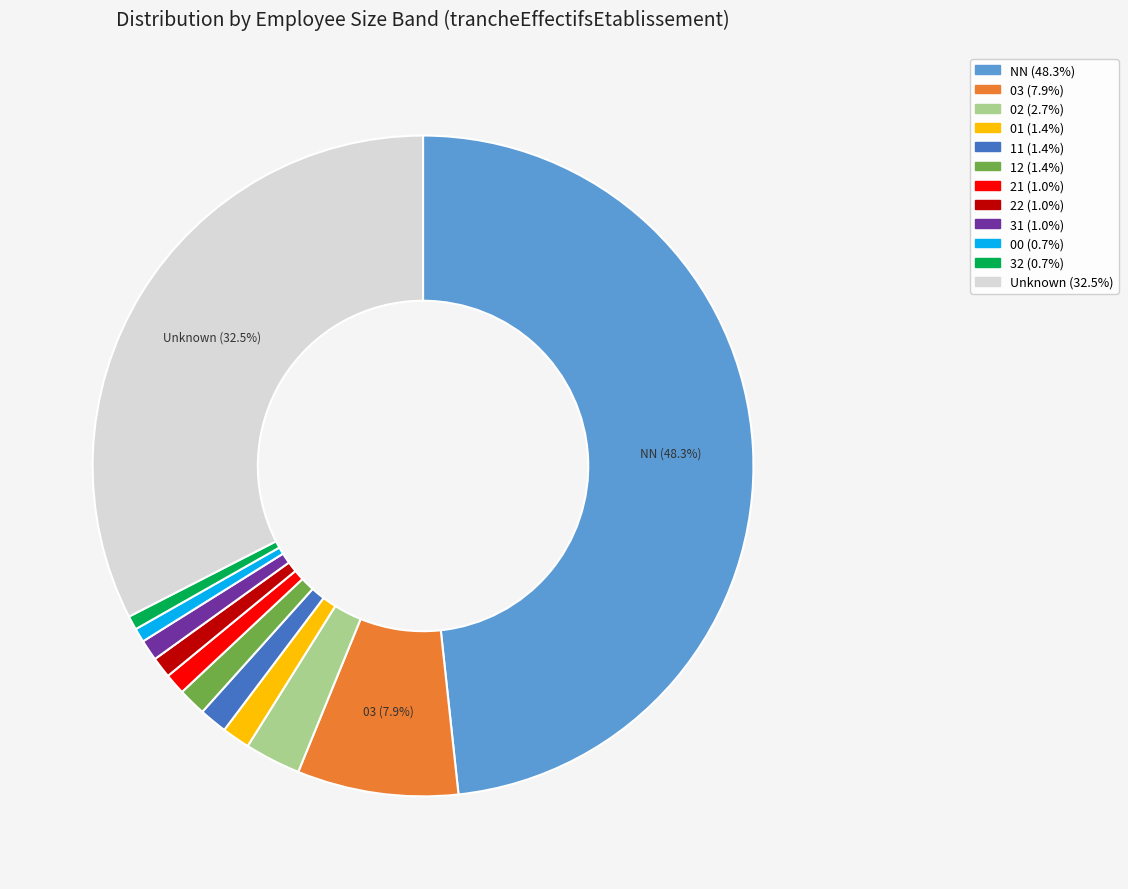

Does any single category account for the majority?

No